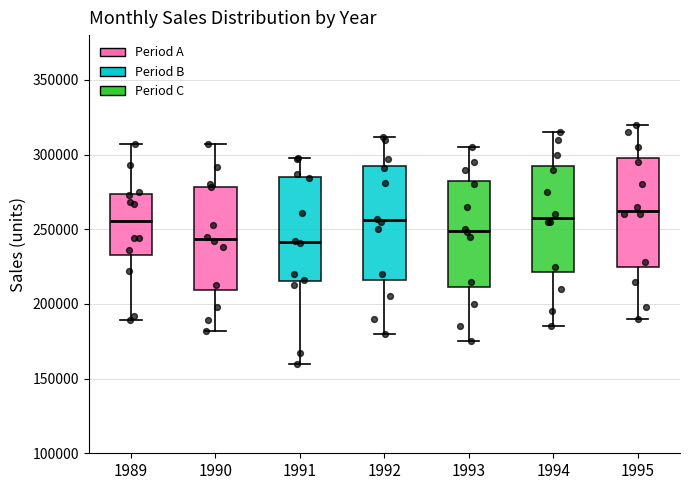

Which box has the highest median line?

1995